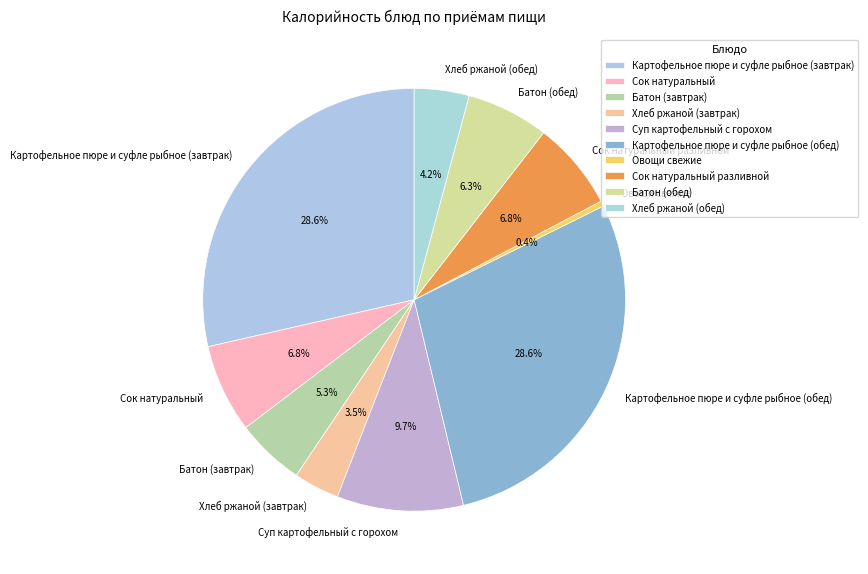

To the nearest percent, what percentage of the pie is Суп картофельный с горохом?

10%